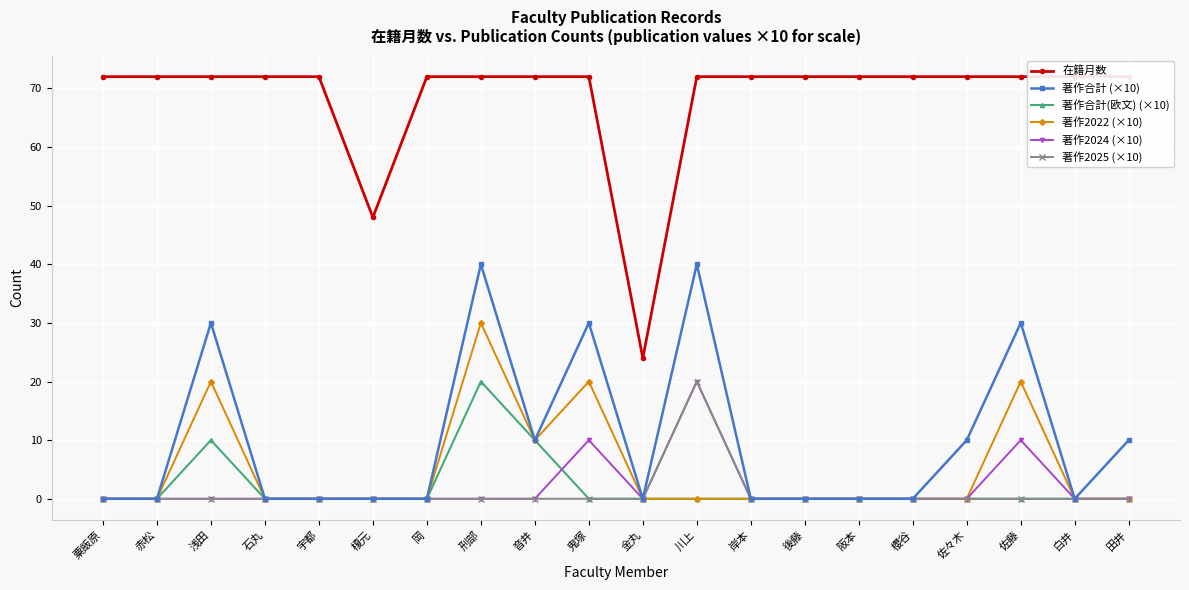

What is the label of the 15th point from the right?

榎元